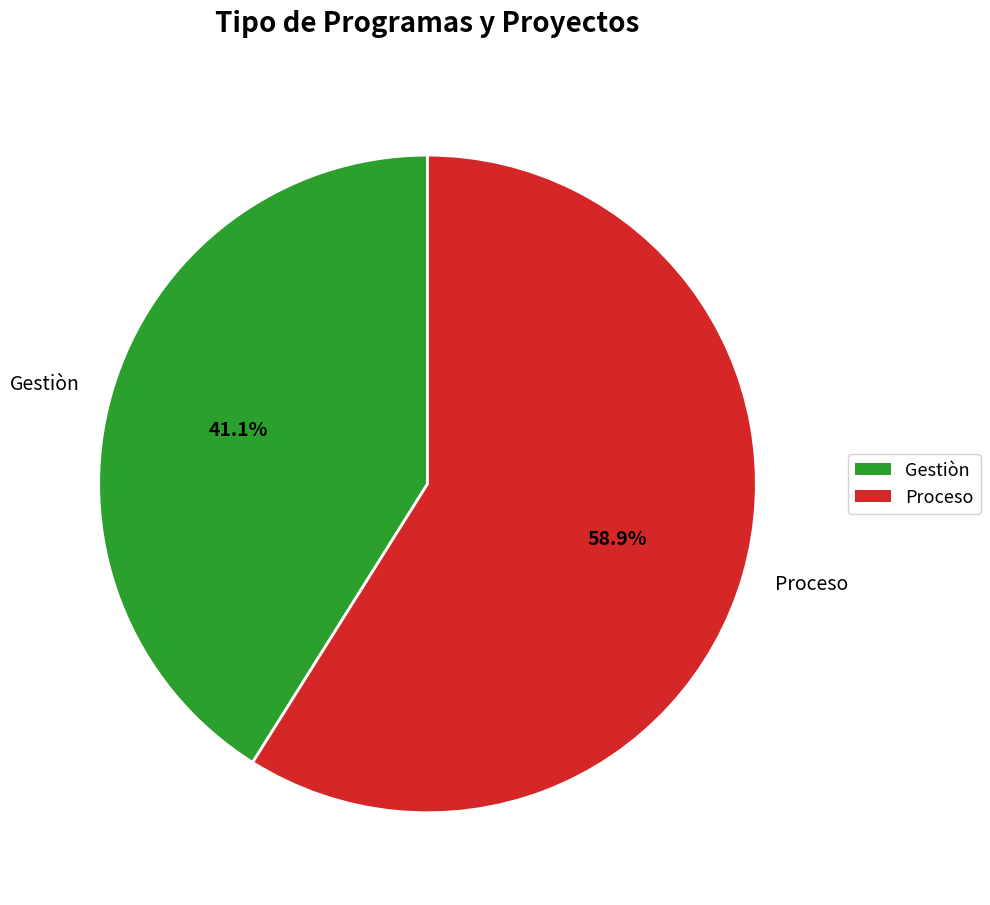

Combined, what portion of the pie is Proceso and Gestiòn?

100.0%